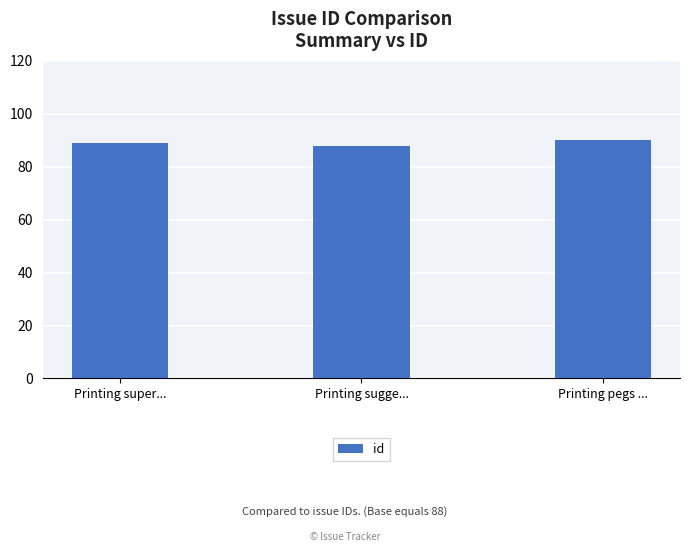

What is the greatest value displayed?

90